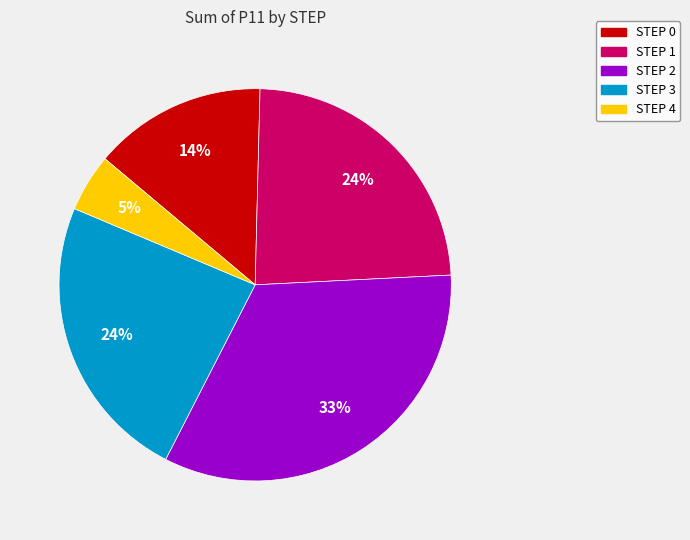

How many slices are in this pie chart?

5